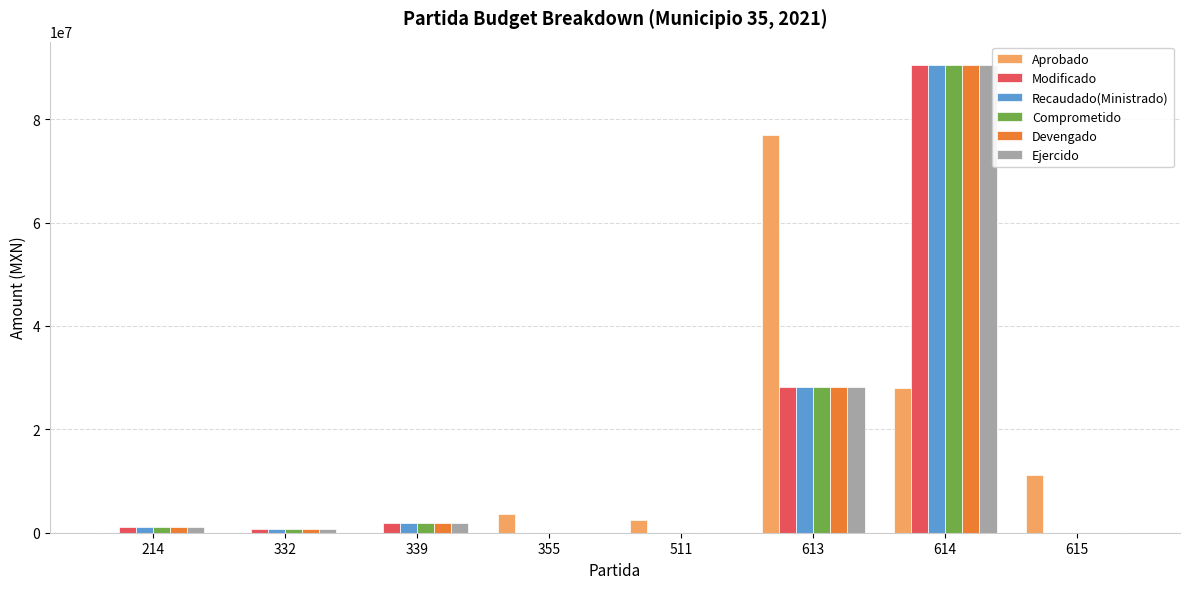

What is the sum of all Recaudado(Ministrado) values?

122298037.9